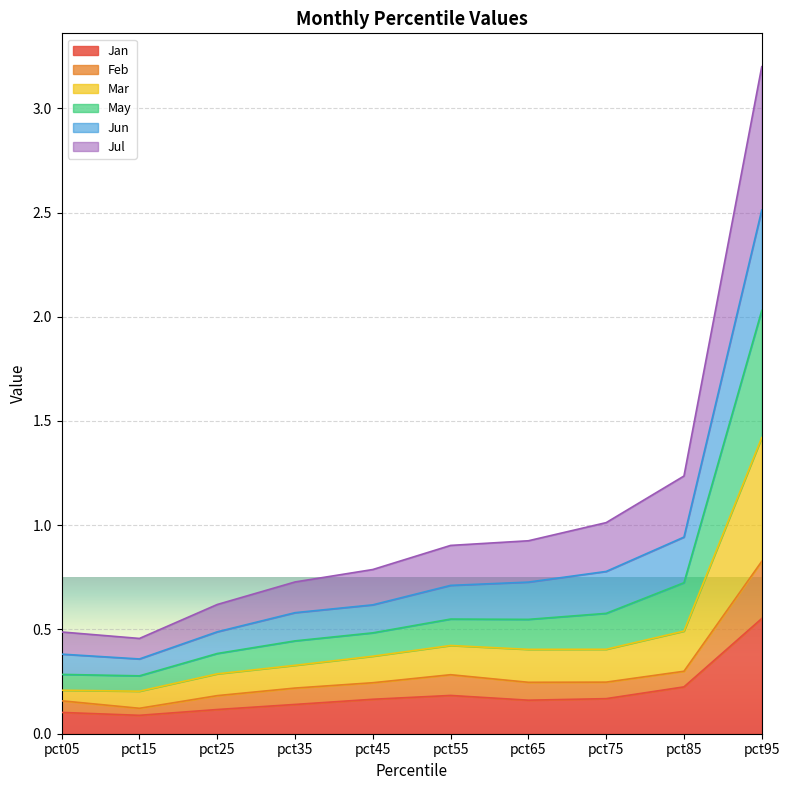

At which label does Jan reach its peak?

pct95